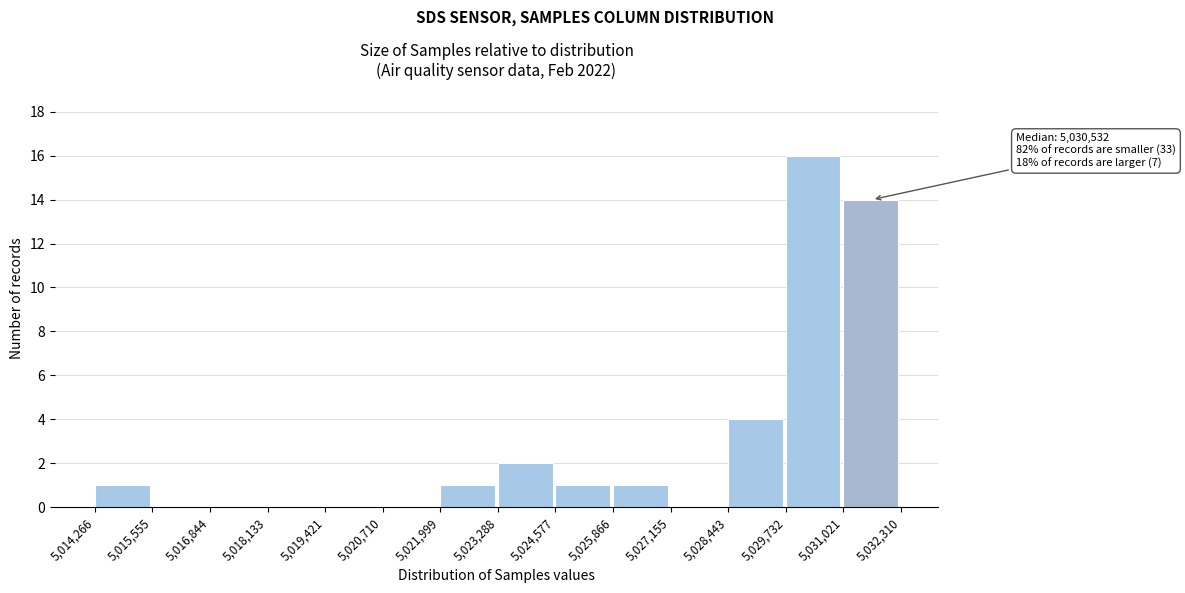

Over which range of the x-axis is the bar tallest?

5,029,732 to 5,031,021